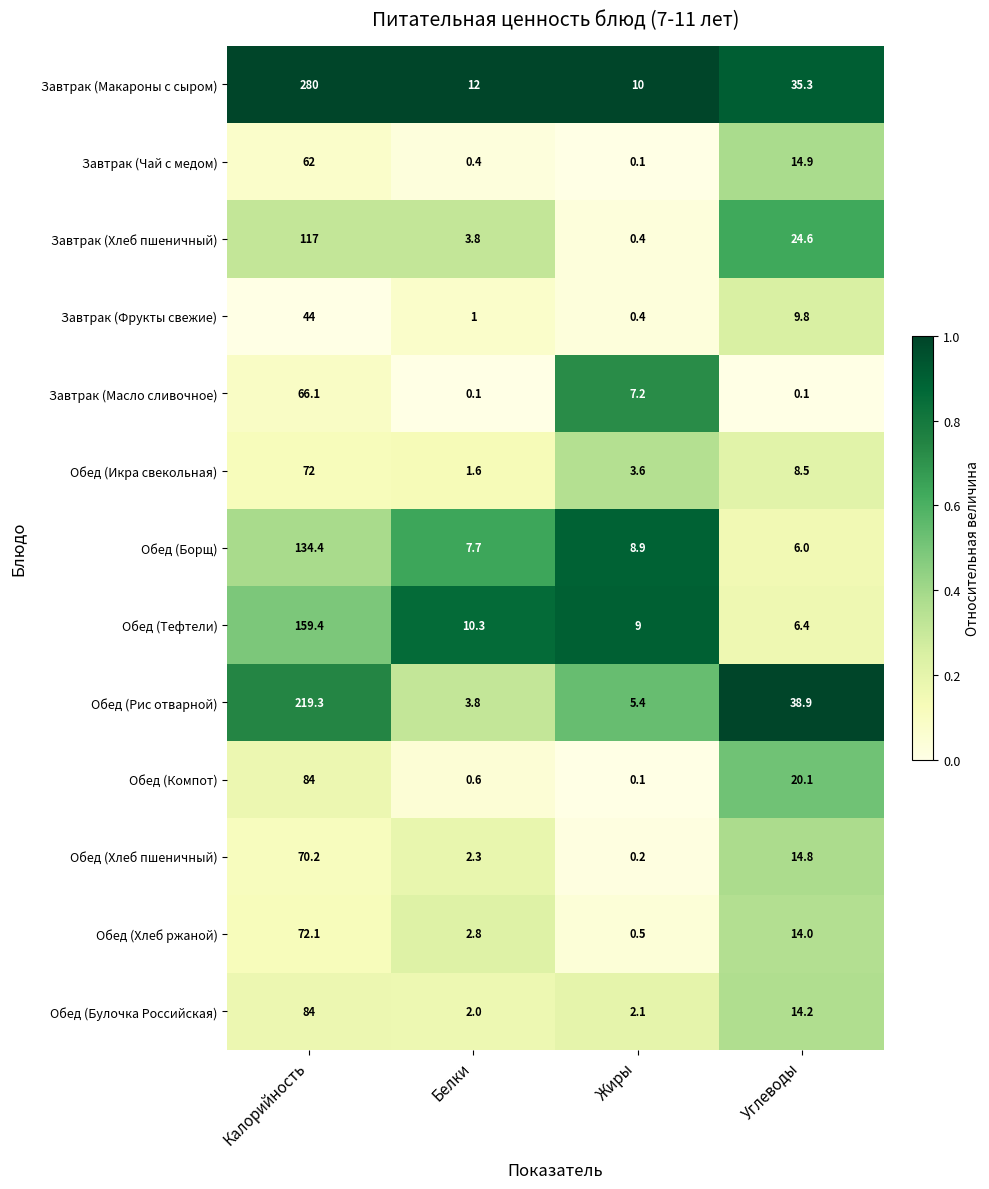

Rank the categories by Завтрак (Фрукты свежие) value from lowest to highest.

Жиры, Белки, Углеводы, Калорийность